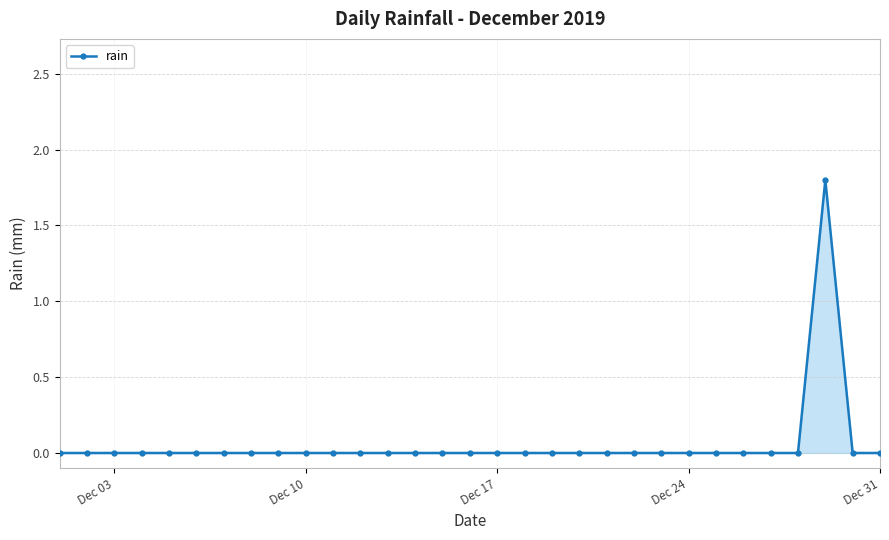

What is the value of the 29th point from the left?

1.8